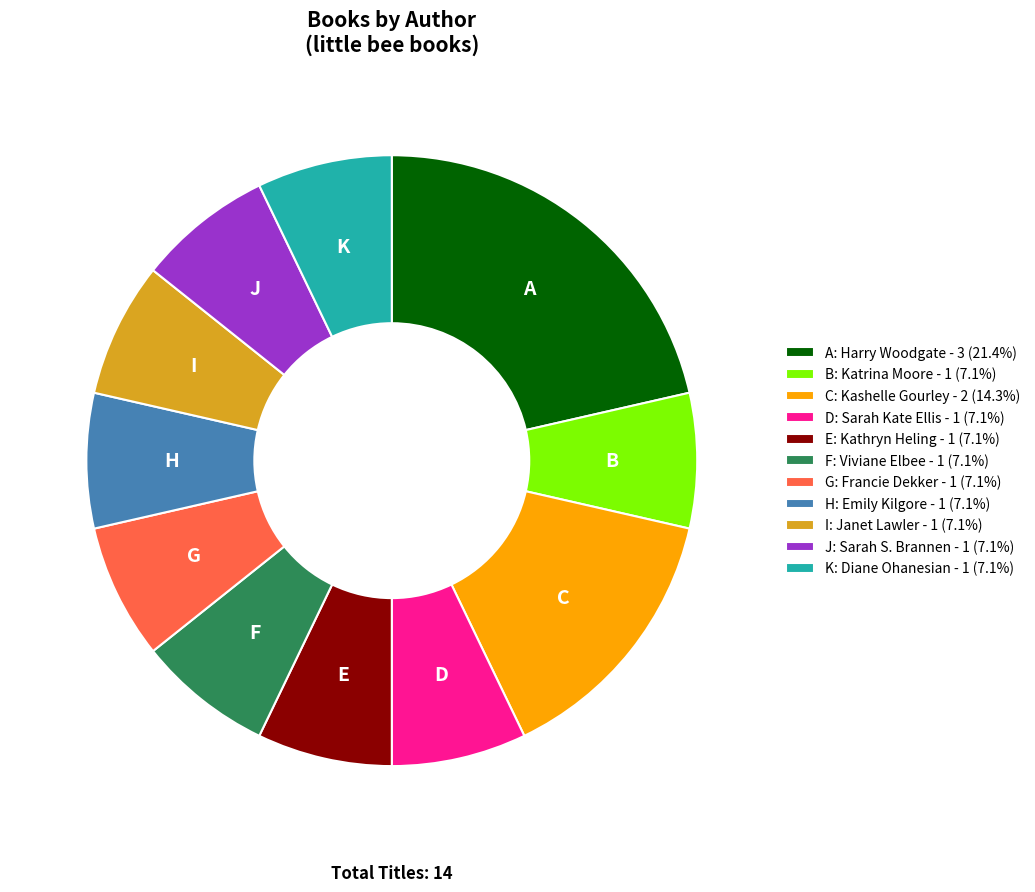

Combined, do E: Kathryn Heling - 1 (7.1%) and D: Sarah Kate Ellis - 1 (7.1%) account for over 50%?

No